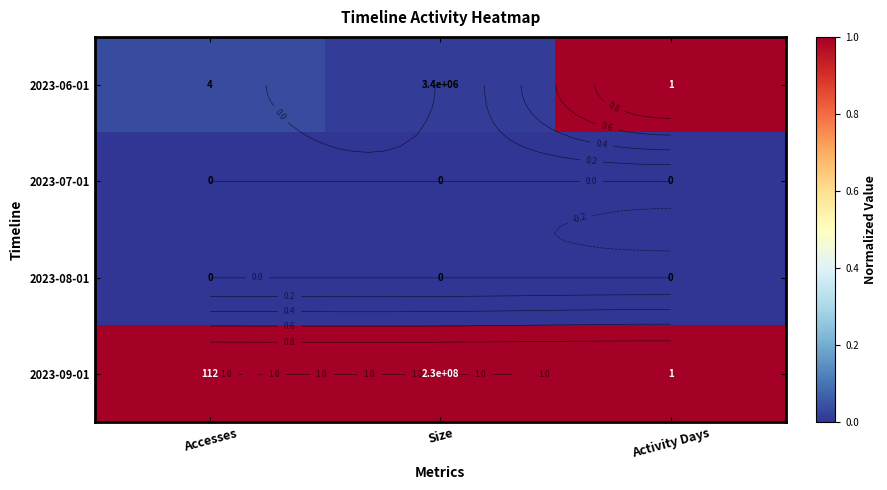

At which category is the sum across all series the highest?

Activity Days